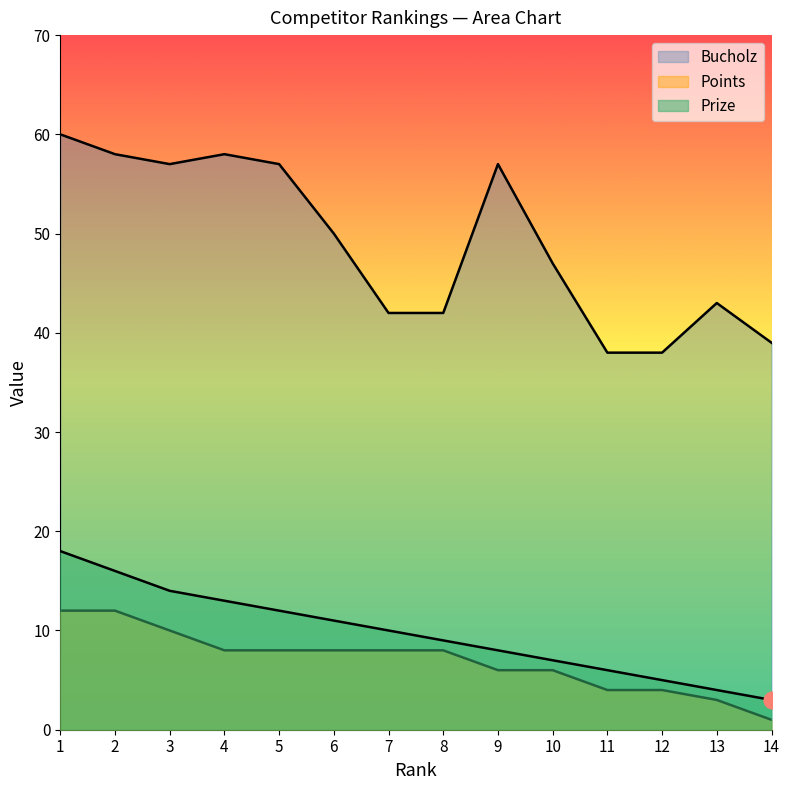

Is it true that Bucholz equals 57 at 3?

True